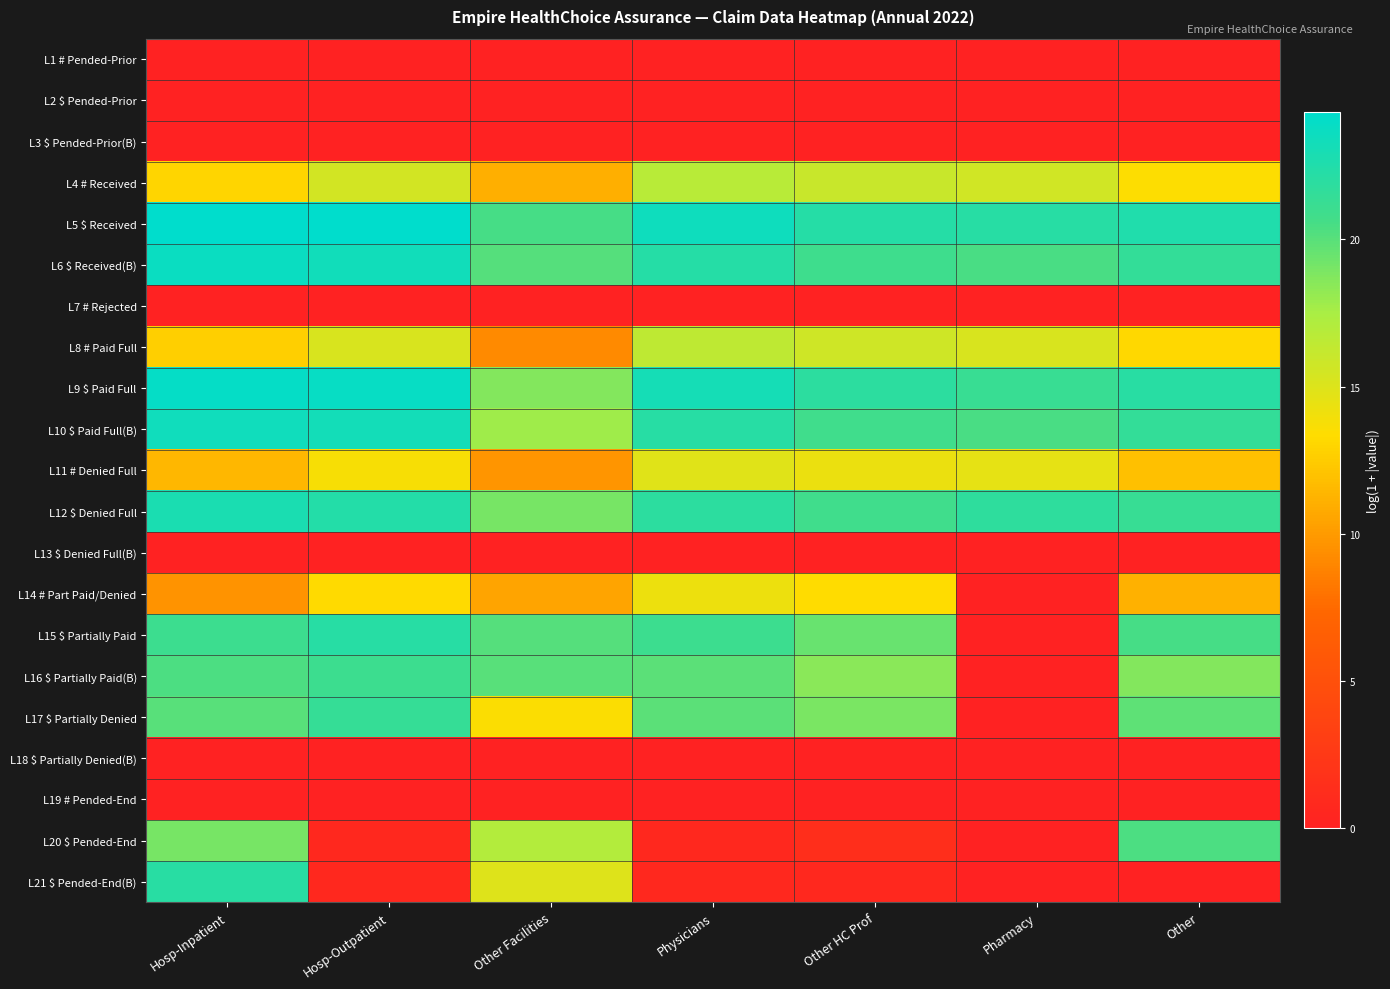

At how many categories does at least one series exceed 19?

7